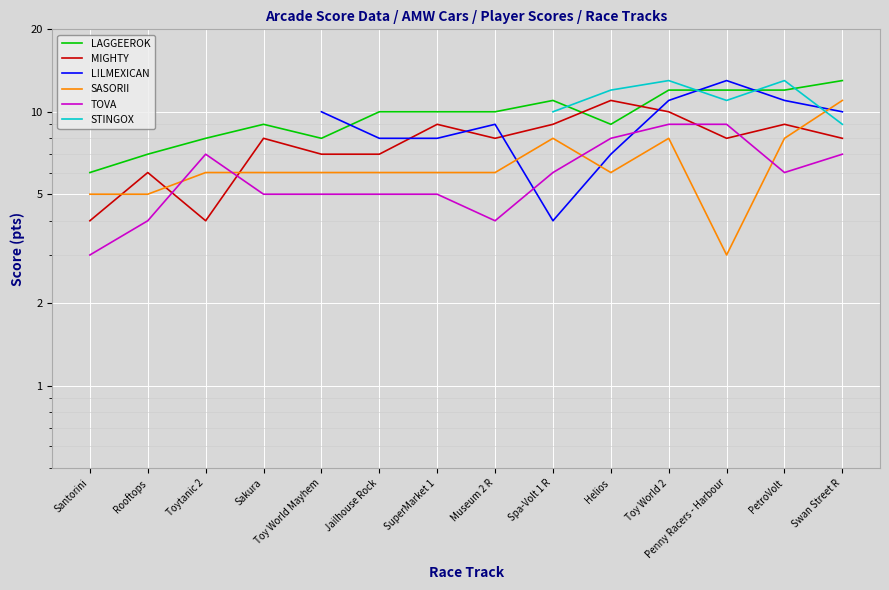

How many interior local peaks does the MIGHTY series have?

5